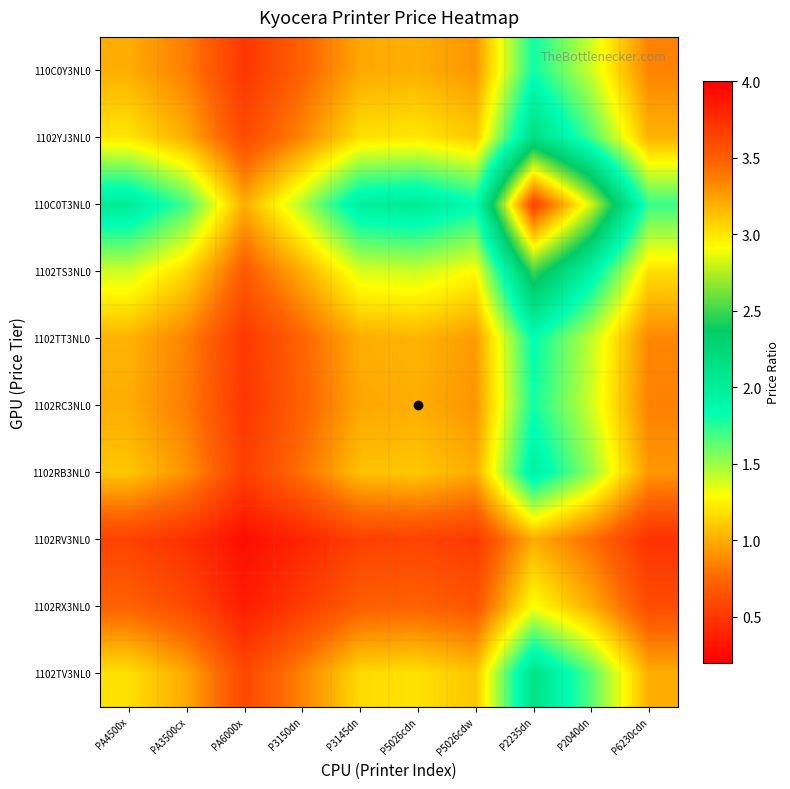

At which category is the sum across all series the highest?

P2235dn